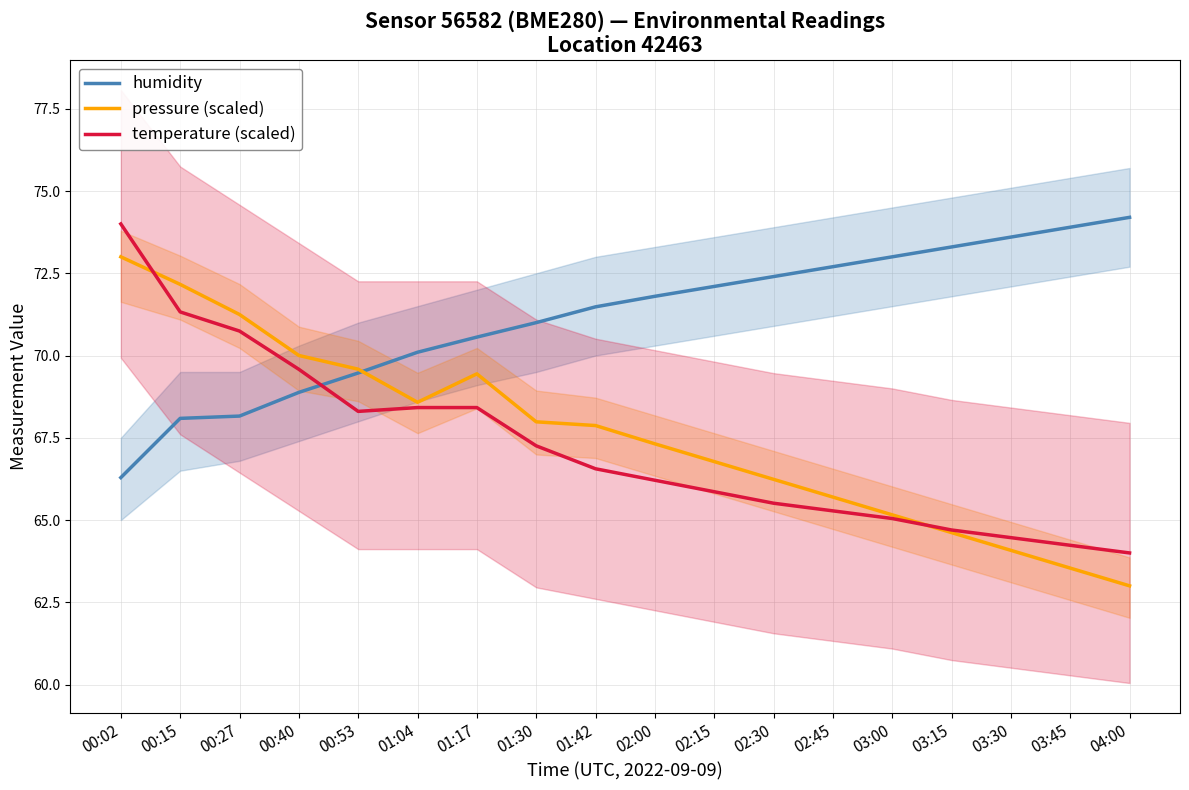

True or false: humidity has more than 2 interior local peaks.

False